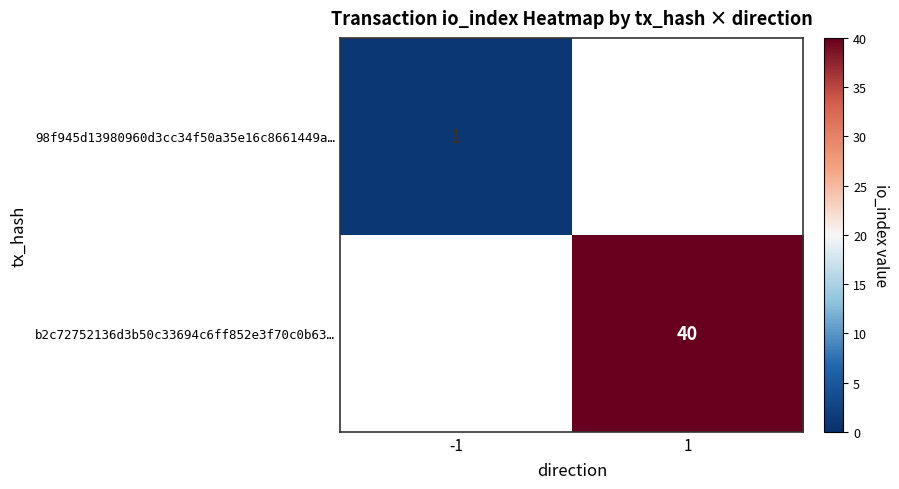

The b2c72752136d3b50c33694c6ff852e3f70c0b63… series shows 40 at 1. True or false?

True